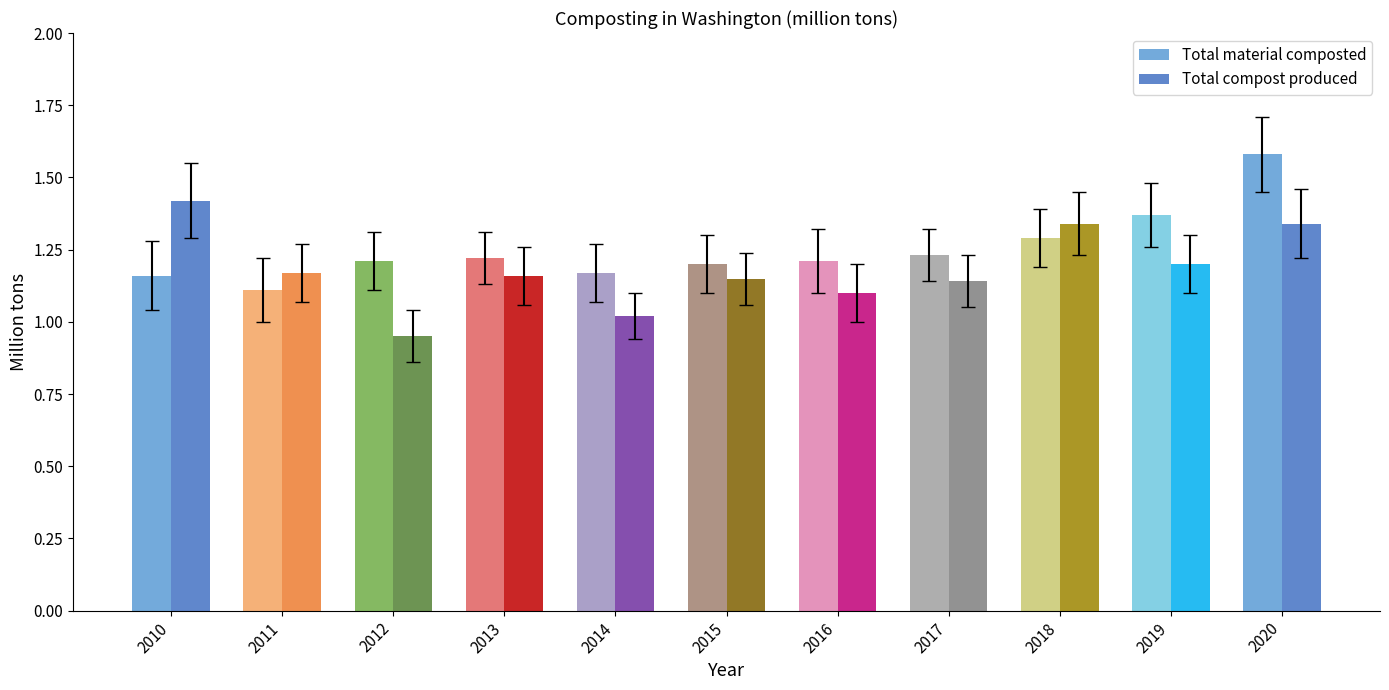

Between 2014 and 2015, which is larger?

2015